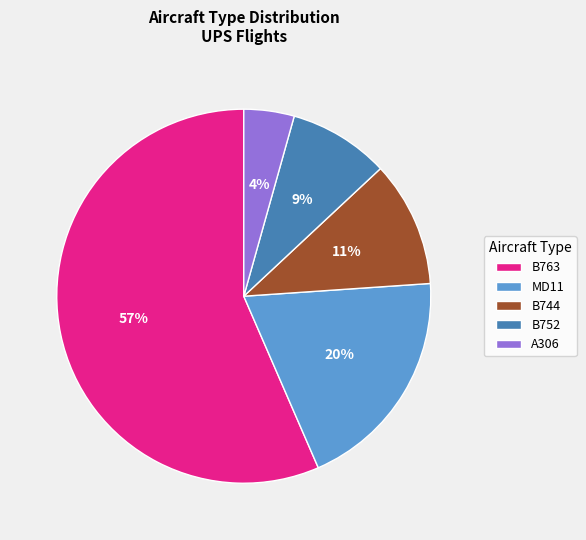

Between B763 and B744, which is larger?

B763